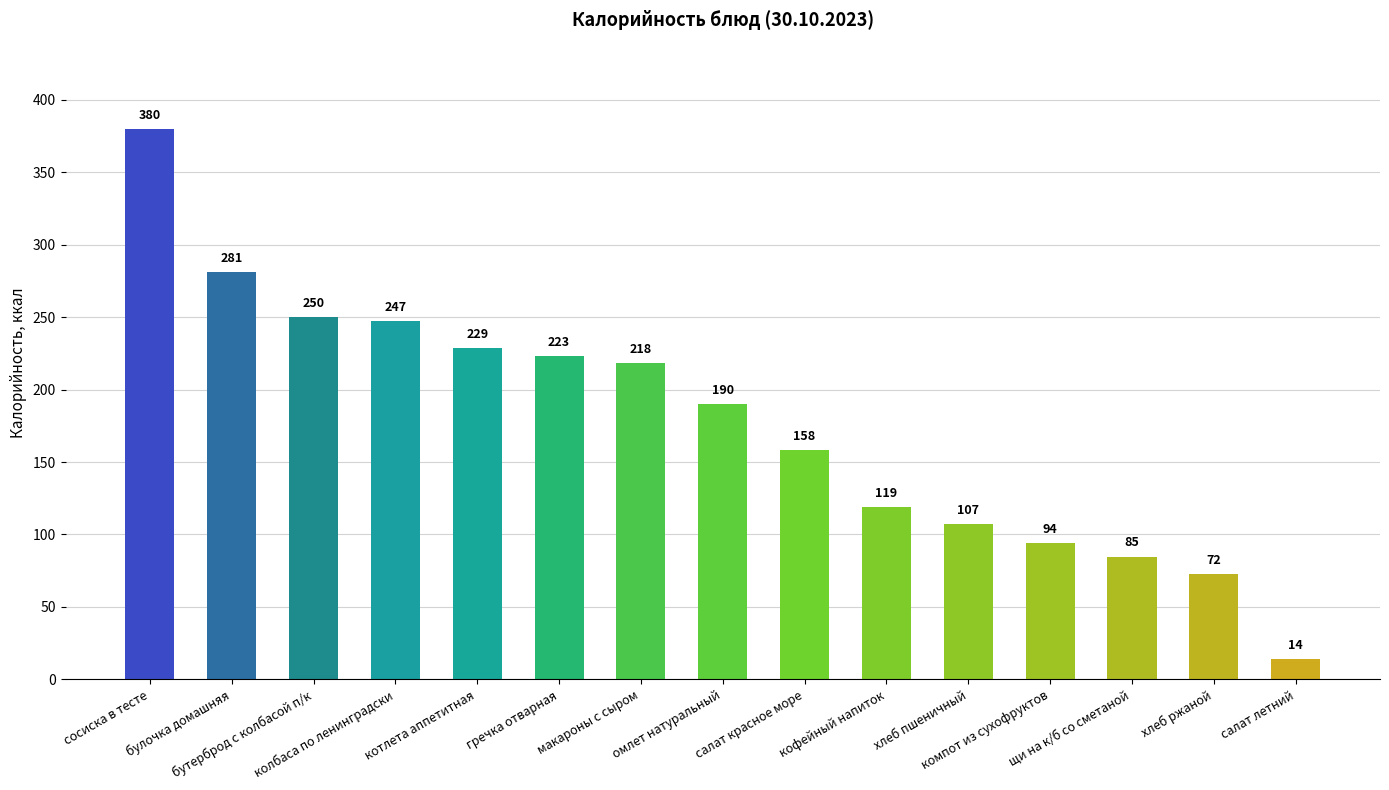

How many series are shown in this chart?

1